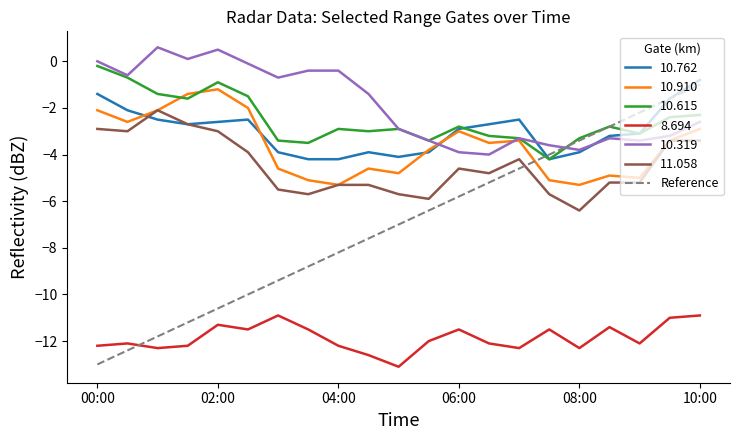

Which series has the largest total across all categories?

10.319